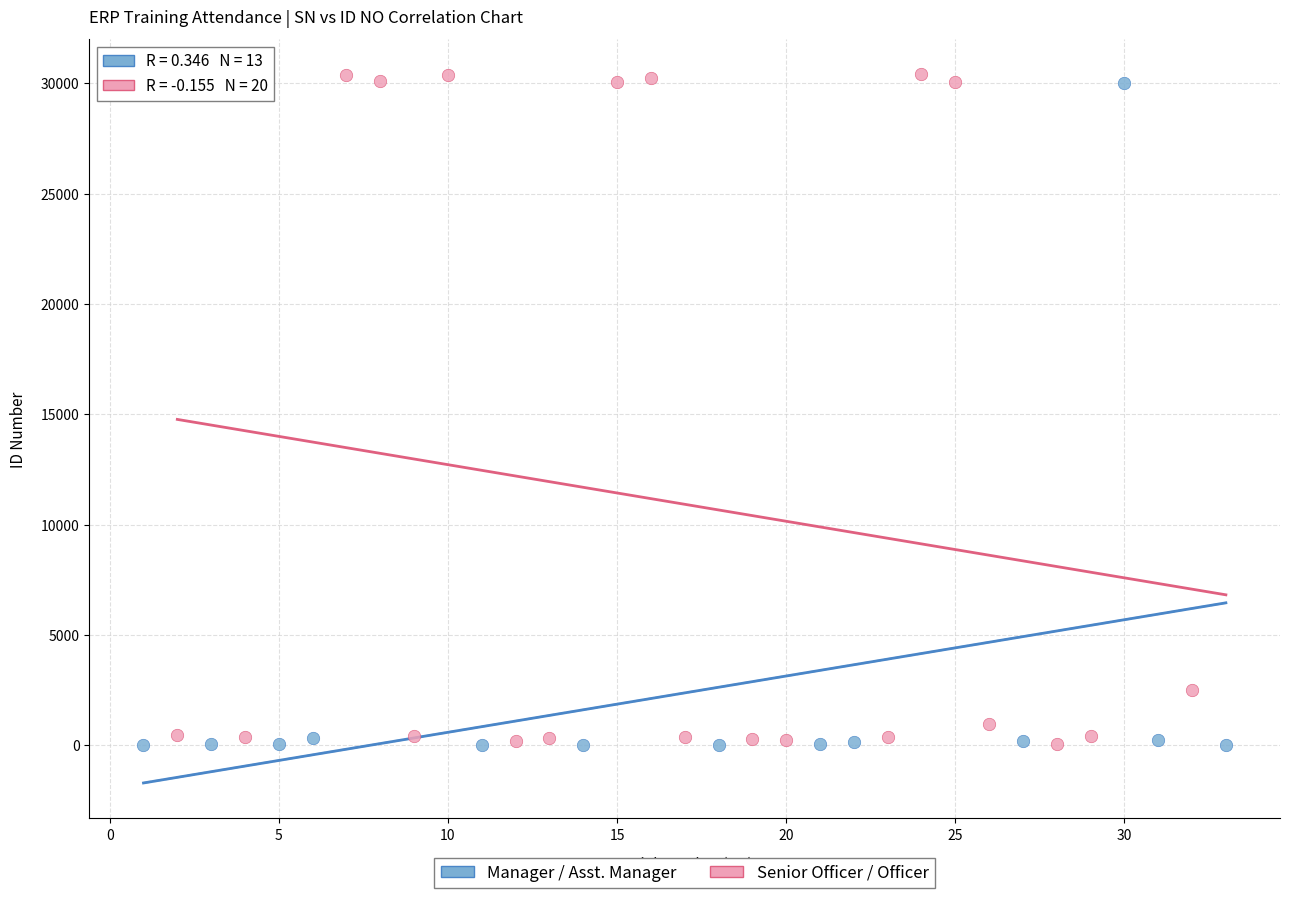

Which series has the widest spread of Y values?

Senior Officer / Officer